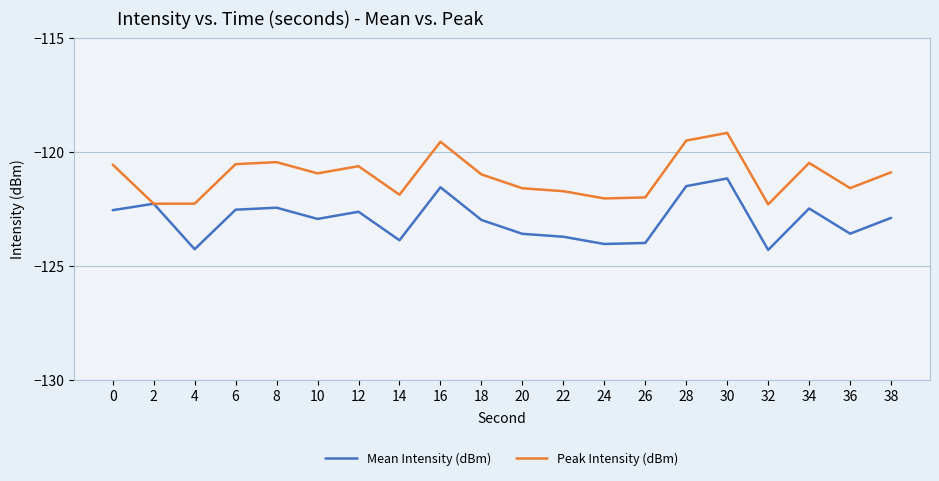

List the series in order of their overall mean, lowest first.

Mean Intensity (dBm), Peak Intensity (dBm)